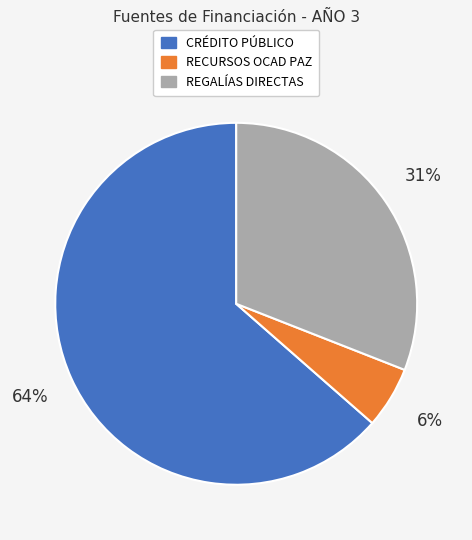

Combined, do RECURSOS OCAD PAZ and REGALÍAS DIRECTAS account for over 50%?

No